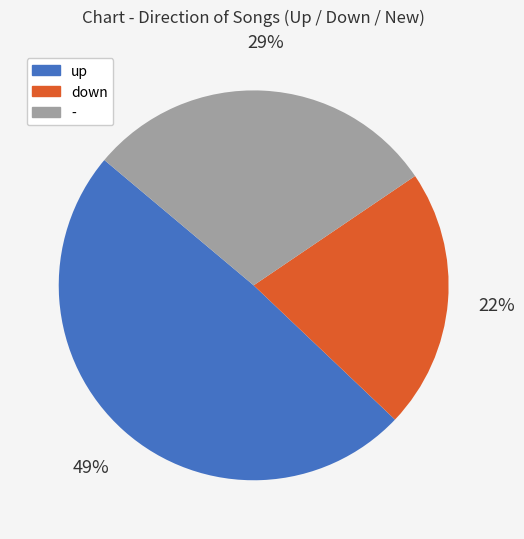

To the nearest percent, what portion does up represent?

49%